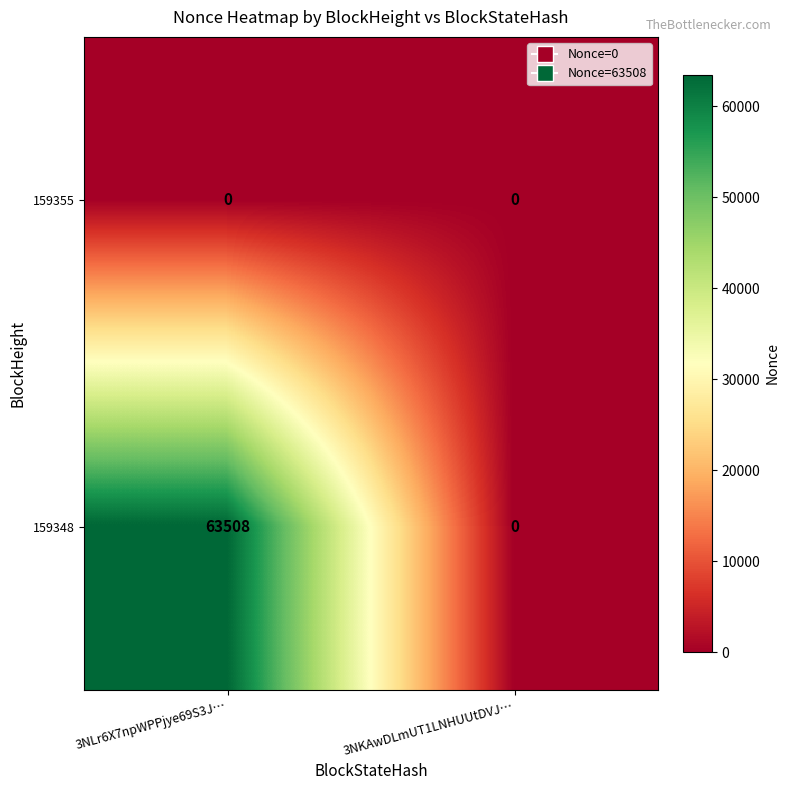

Reading right to left, extract all data points from this chart.

159355: 0	0
159348: 0	63508